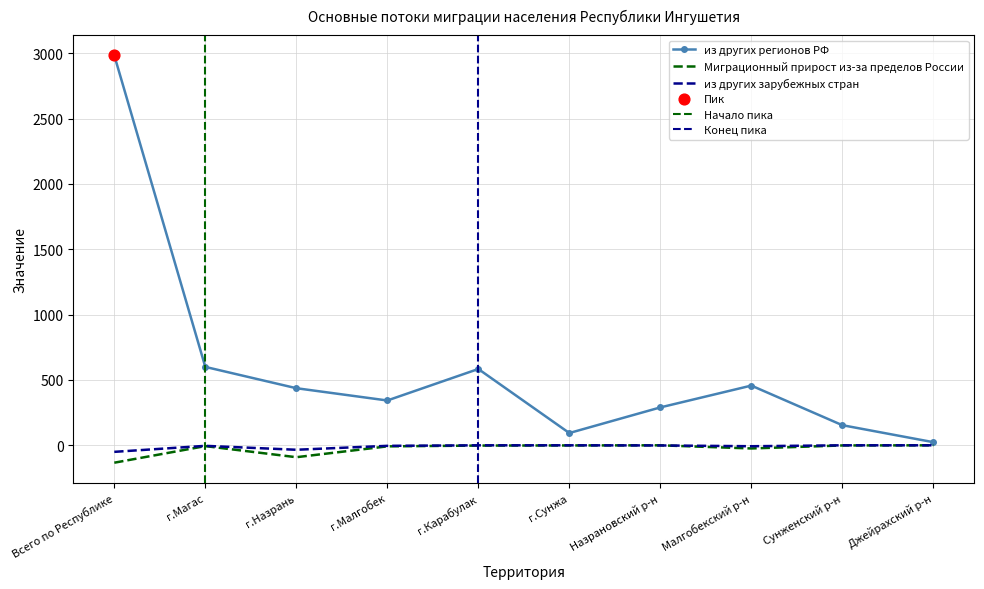

Is the value of из других регионов РФ at г.Карабулак greater than the value of Миграционный прирост из-за пределов России at г.Магас?

Yes